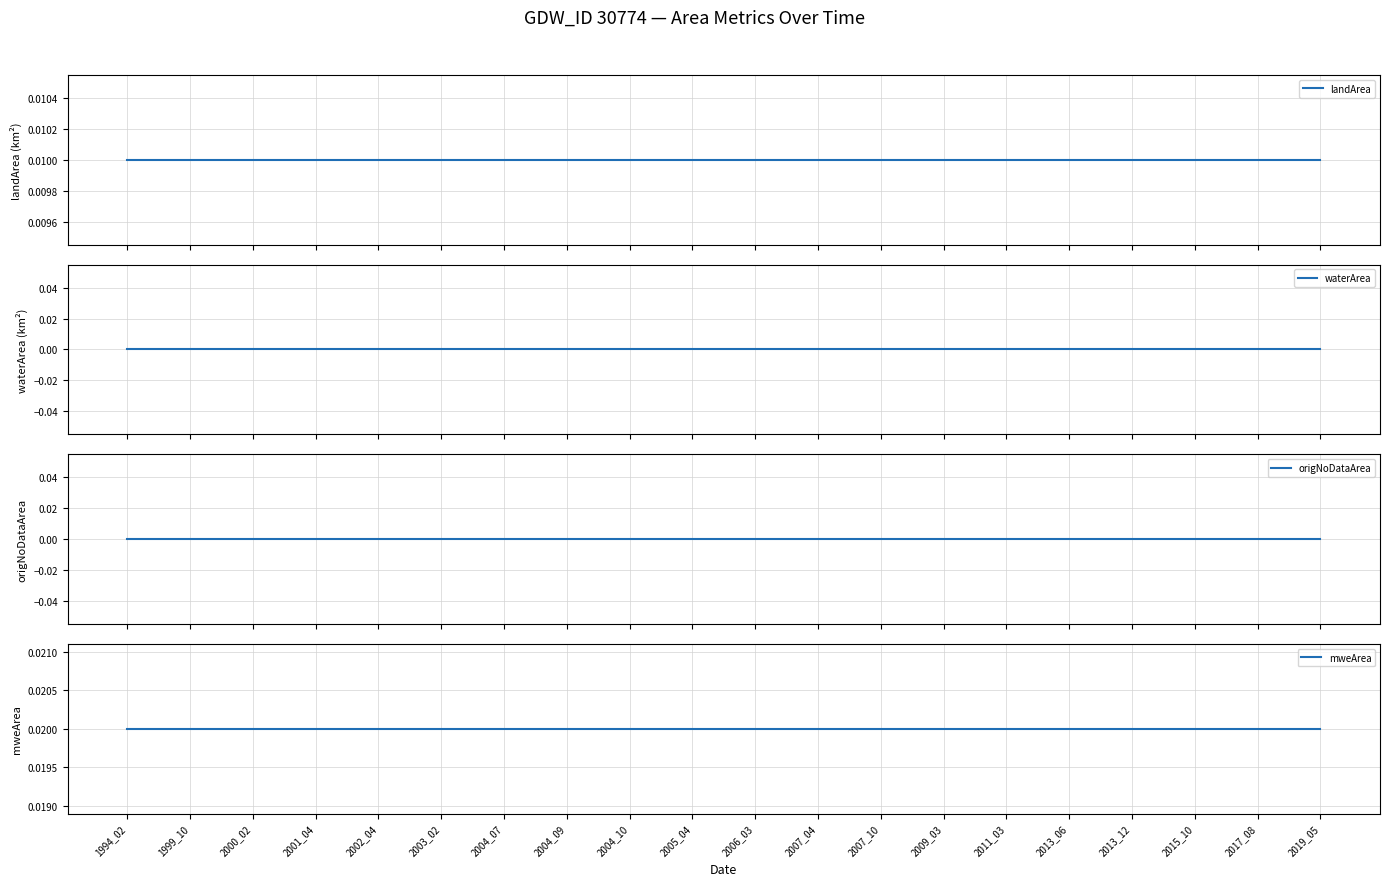

Is it true that landArea equals 0.0 at 2004_09?

False